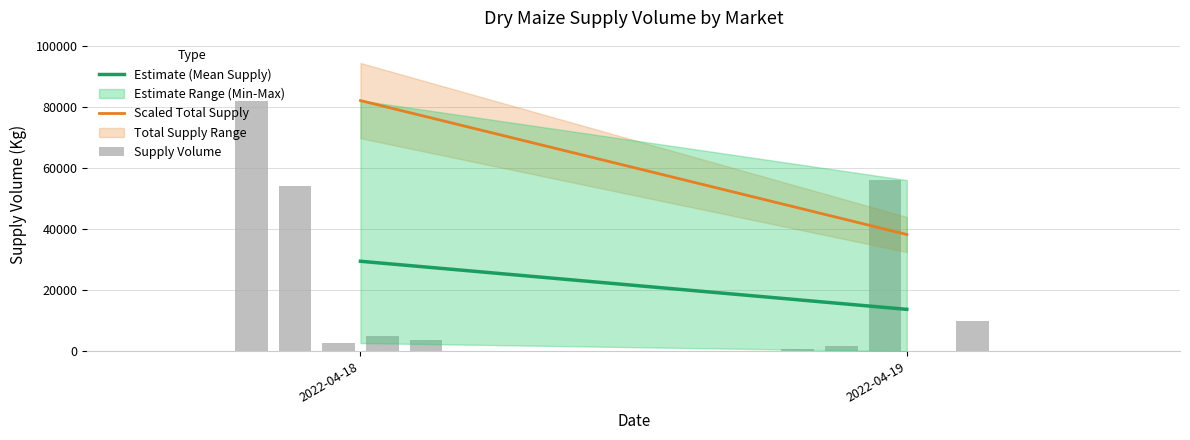

Where is Scaled Total Supply nearest to the value 60103?

2022-04-19